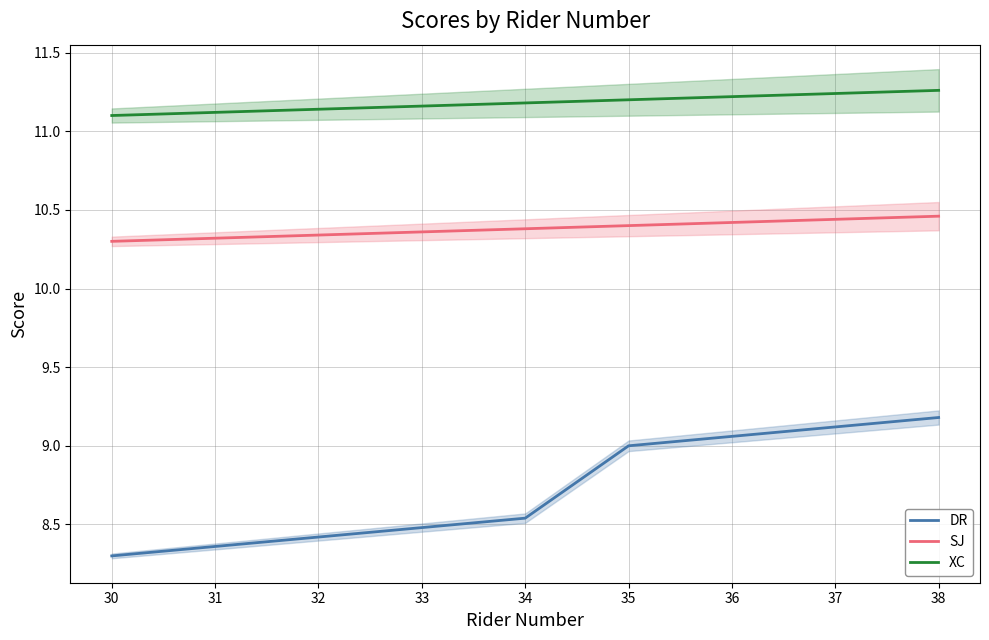

Reading left to right, list all the values displayed in this chart.

DR: 8.3	8.4	8.4	8.5	8.5	9.0	9.1	9.1	9.2
SJ: 10.3	10.3	10.3	10.4	10.4	10.4	10.4	10.4	10.5
XC: 11.1	11.1	11.1	11.2	11.2	11.2	11.2	11.2	11.3